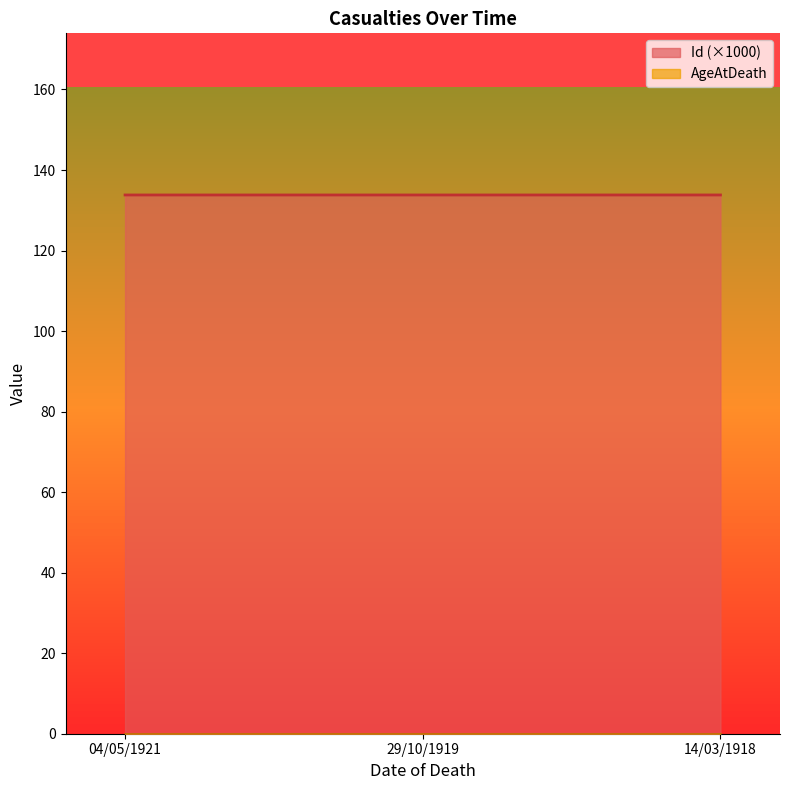

Does the chart have visible grid lines?

No